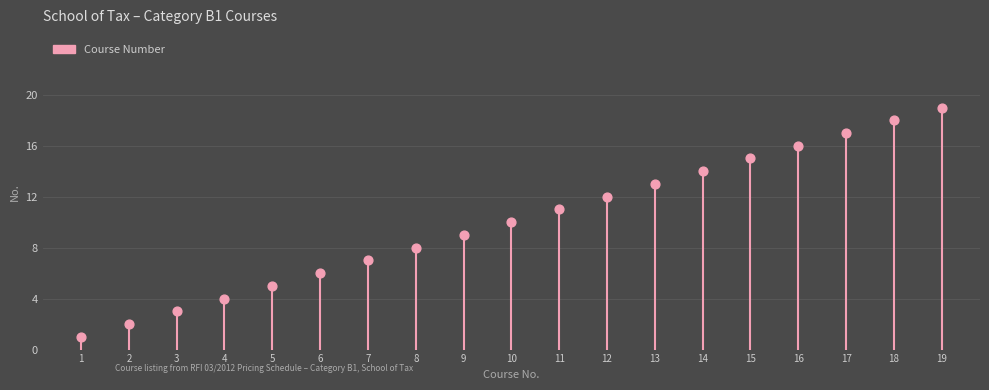

Which has a higher value, 16 or 11?

16